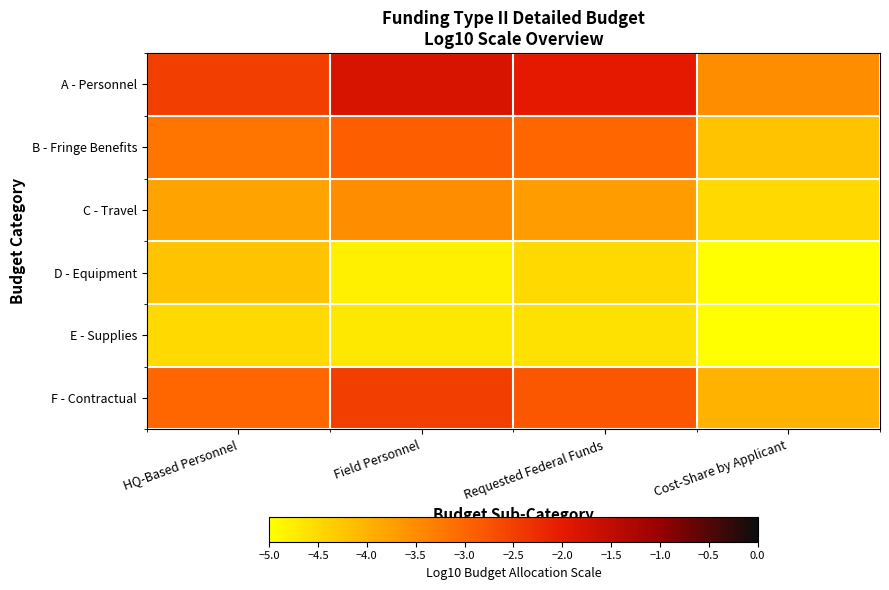

Reading left to right, list all the values displayed in this chart.

A - Personnel: HQ-Based Personnel=-2.5	Field Personnel=-1.8	Requested Federal Funds=-2.0	Cost-Share by Applicant=-3.5
B - Fringe Benefits: HQ-Based Personnel=-3.2	Field Personnel=-2.9	Requested Federal Funds=-3.0	Cost-Share by Applicant=-4.2
C - Travel: HQ-Based Personnel=-3.8	Field Personnel=-3.5	Requested Federal Funds=-3.7	Cost-Share by Applicant=-4.5
D - Equipment: HQ-Based Personnel=-4.2	Field Personnel=-4.8	Requested Federal Funds=-4.5	Cost-Share by Applicant=-5.0
E - Supplies: HQ-Based Personnel=-4.5	Field Personnel=-4.7	Requested Federal Funds=-4.6	Cost-Share by Applicant=-5.0
F - Contractual: HQ-Based Personnel=-3.0	Field Personnel=-2.5	Requested Federal Funds=-2.8	Cost-Share by Applicant=-4.0